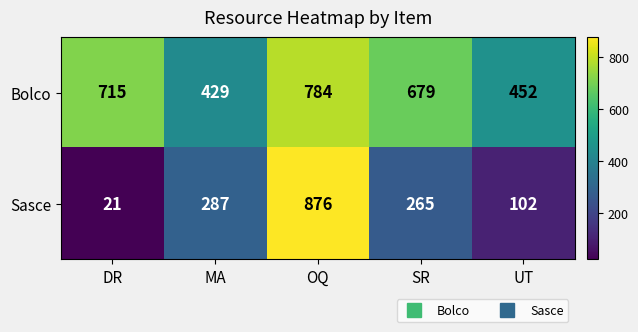

At which label does Bolco first exceed 679?

DR